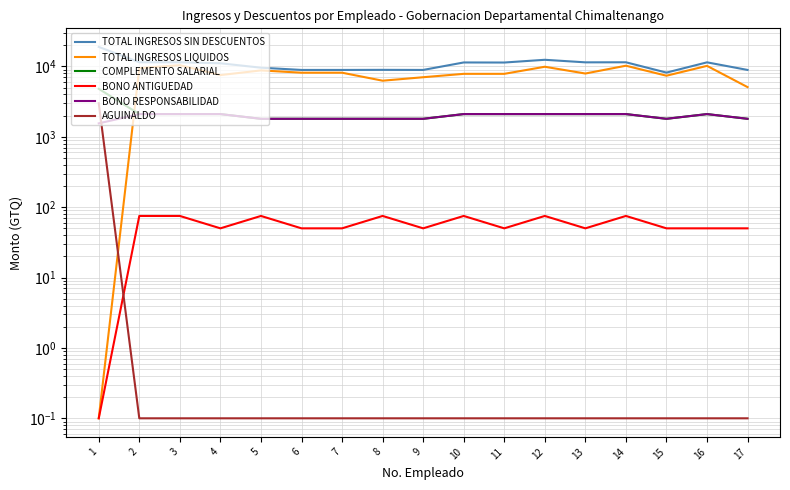

True or false: COMPLEMENTO SALARIAL and TOTAL INGRESOS SIN DESCUENTOS intersect in this chart.

False